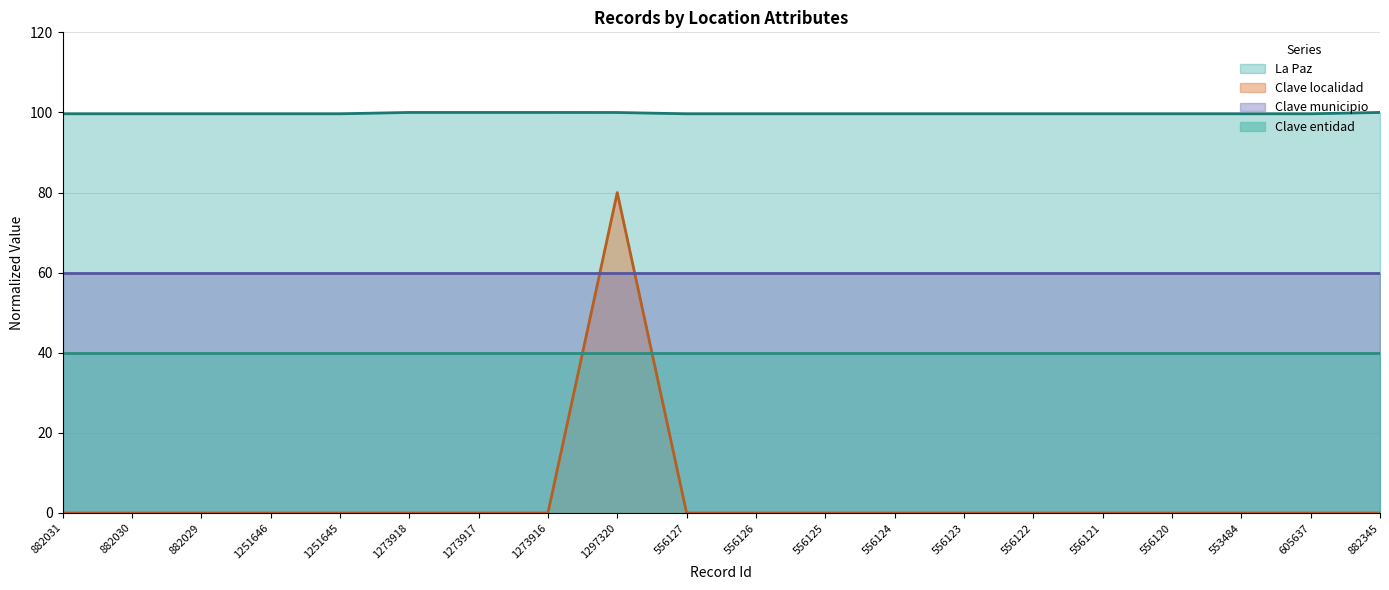

What is the maximum value for Clave localidad?

80.0